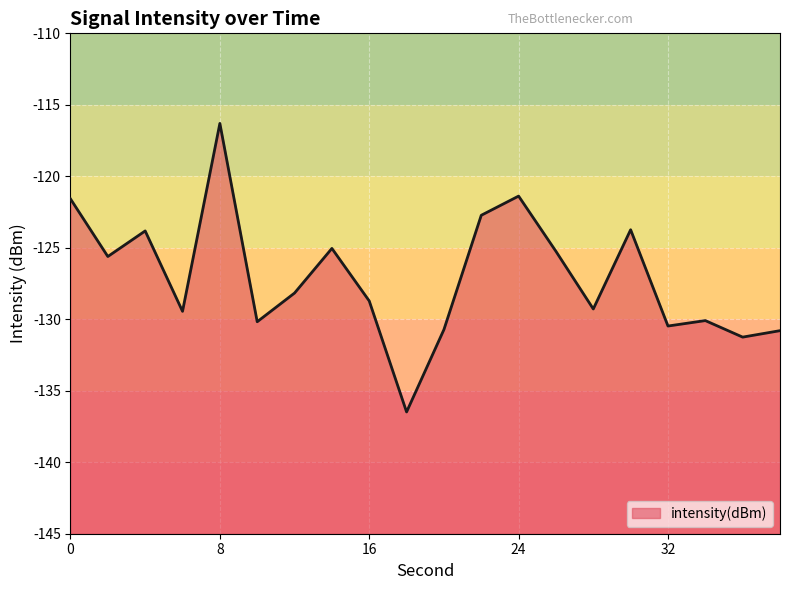

Is it true that the value at 28 is -129.3?

True